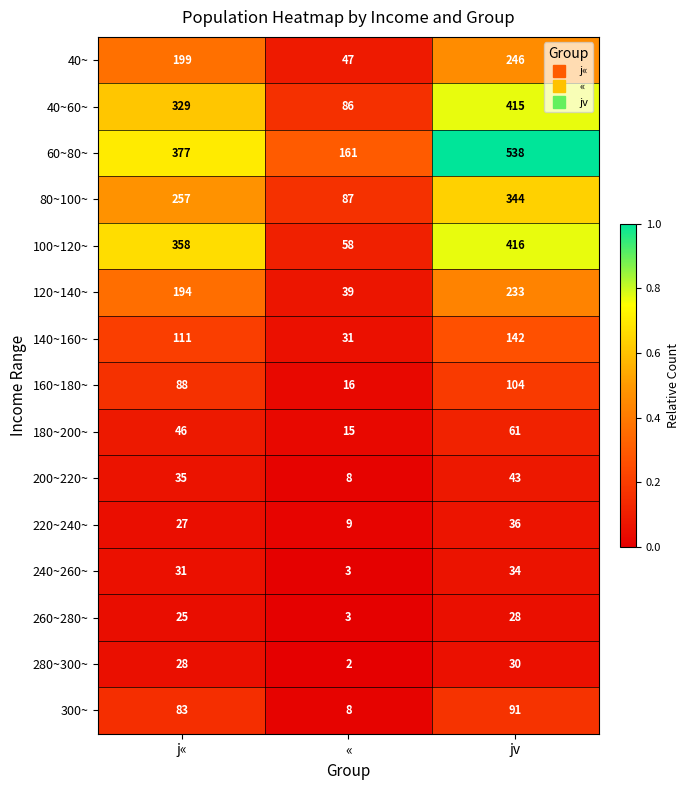

Rank the categories by 140~160~ value from highest to lowest.

jv, j«, «